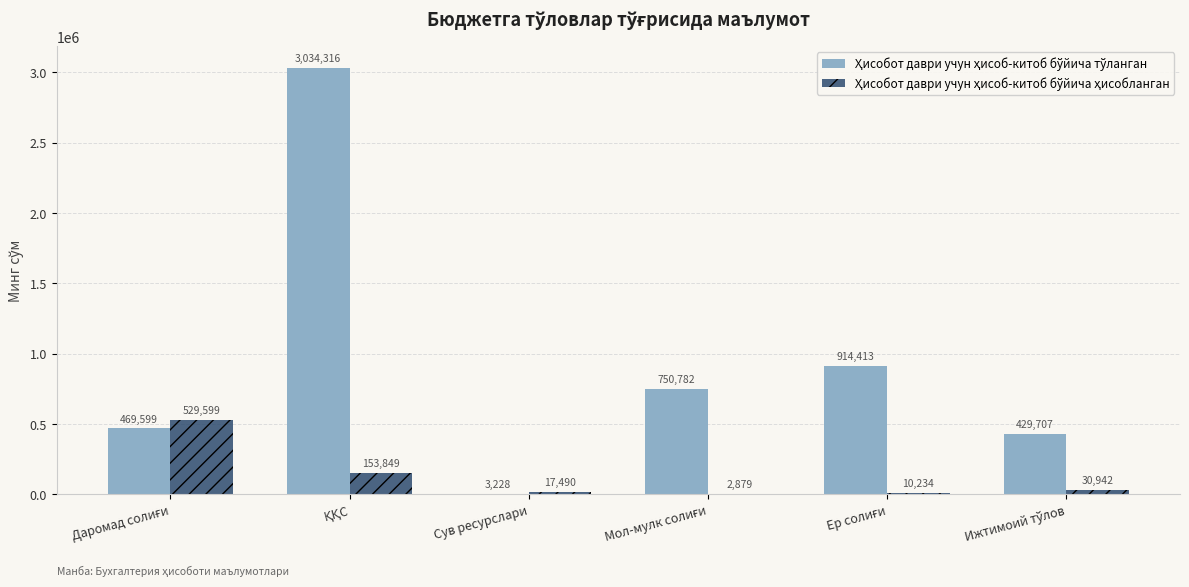

Count the number of categories in the chart.

6